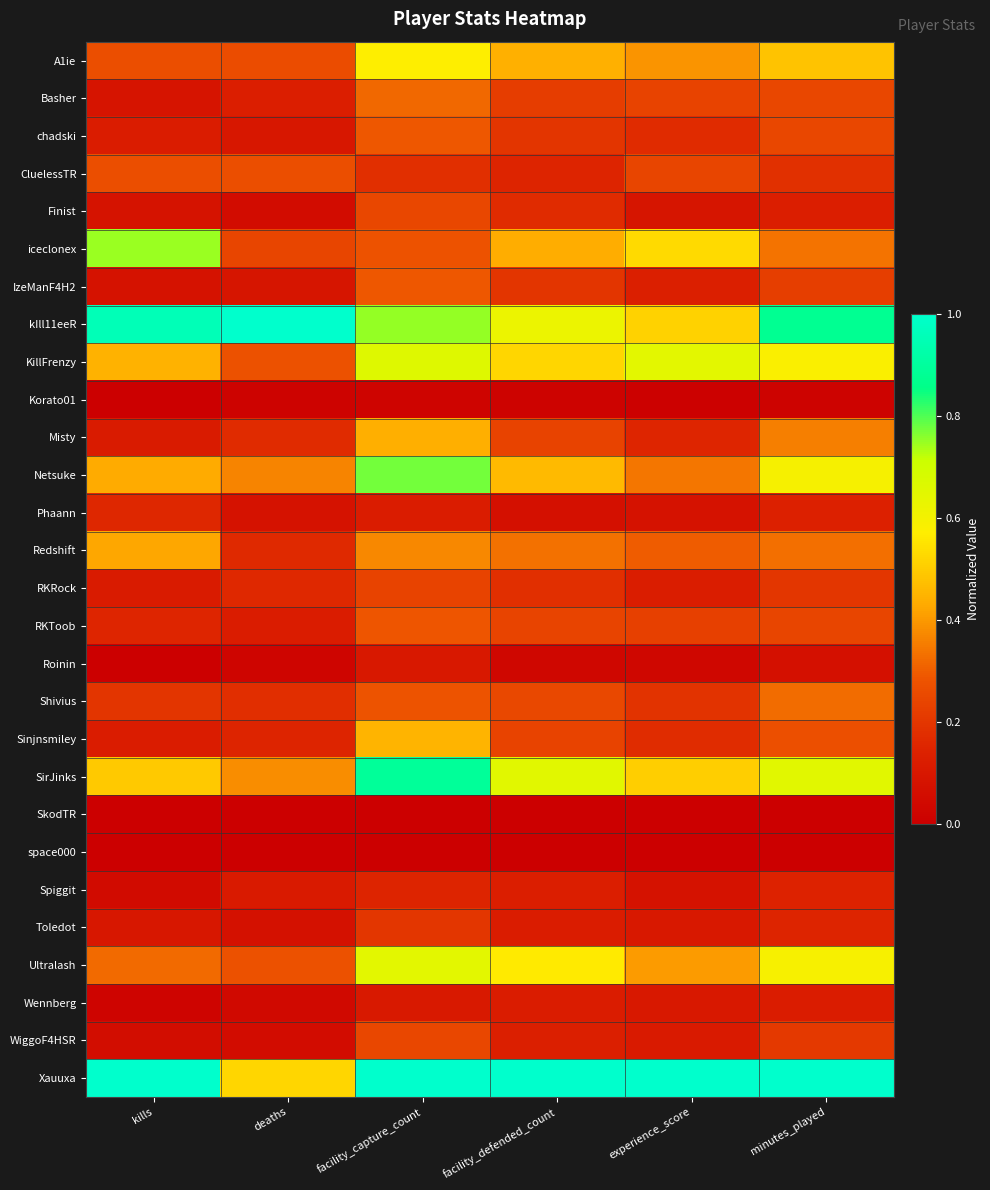

Which label corresponds to the largest value in the chart?

deaths